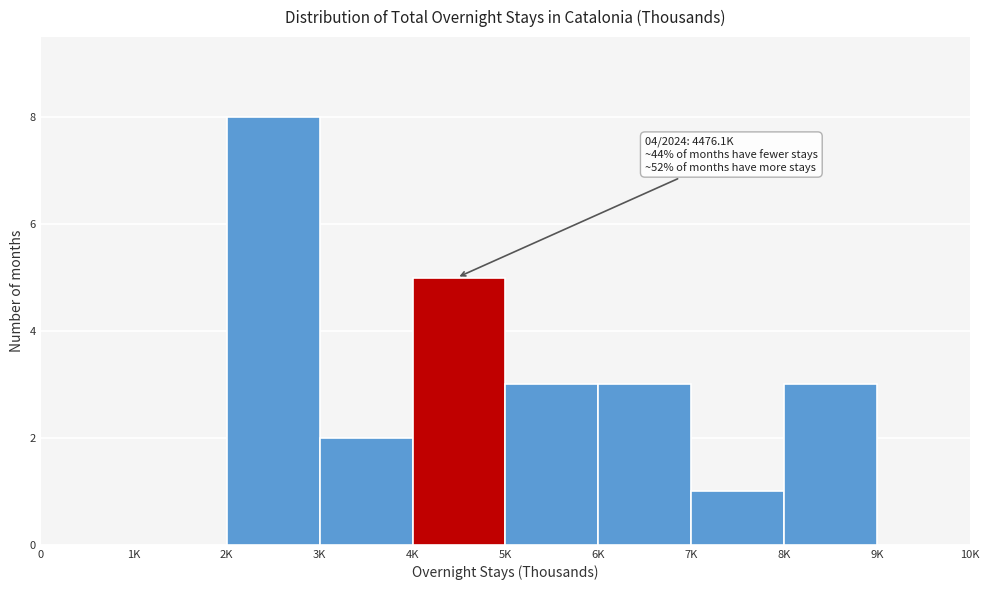

Reading right to left, transcribe all the data shown in this chart.

9K=0	8K=3	7K=1	6K=3	5K=3	4K=5	3K=2	2K=8	1K=0	0=0